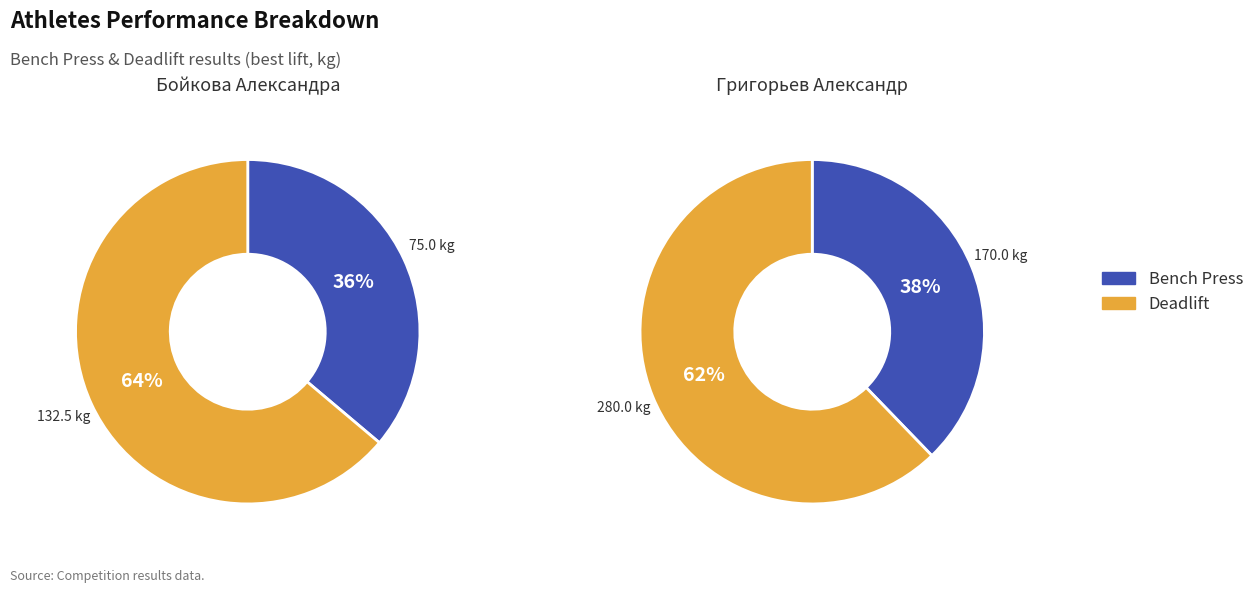

To the nearest percent, what percentage of the pie is Григорьев Александр?

69%